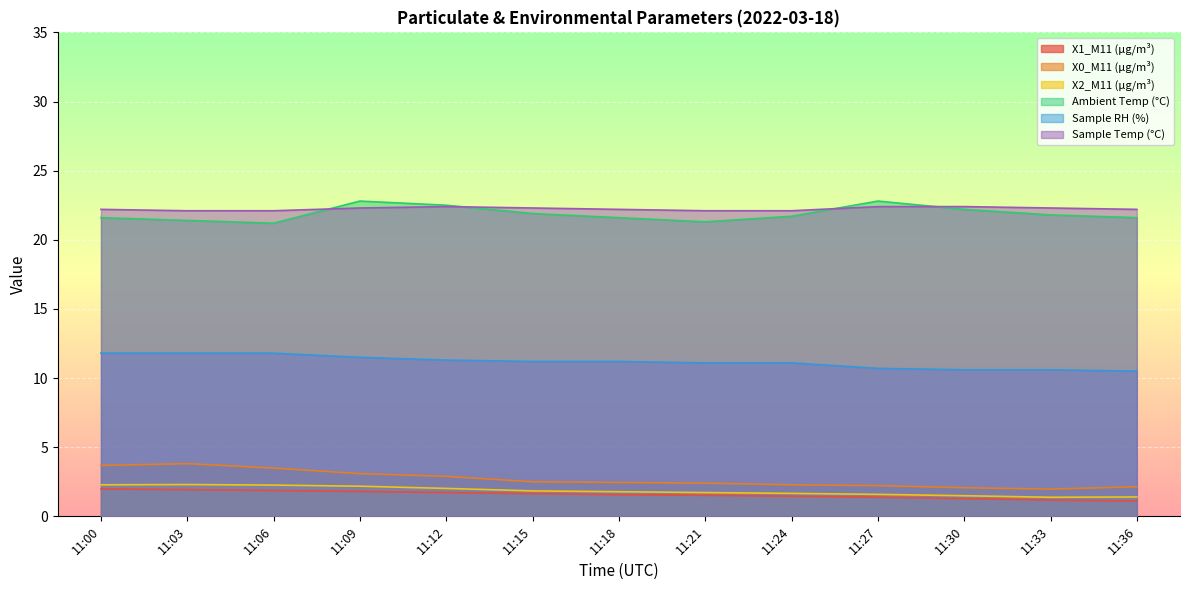

Which series has the largest total across all categories?

Sample Temp (°C)